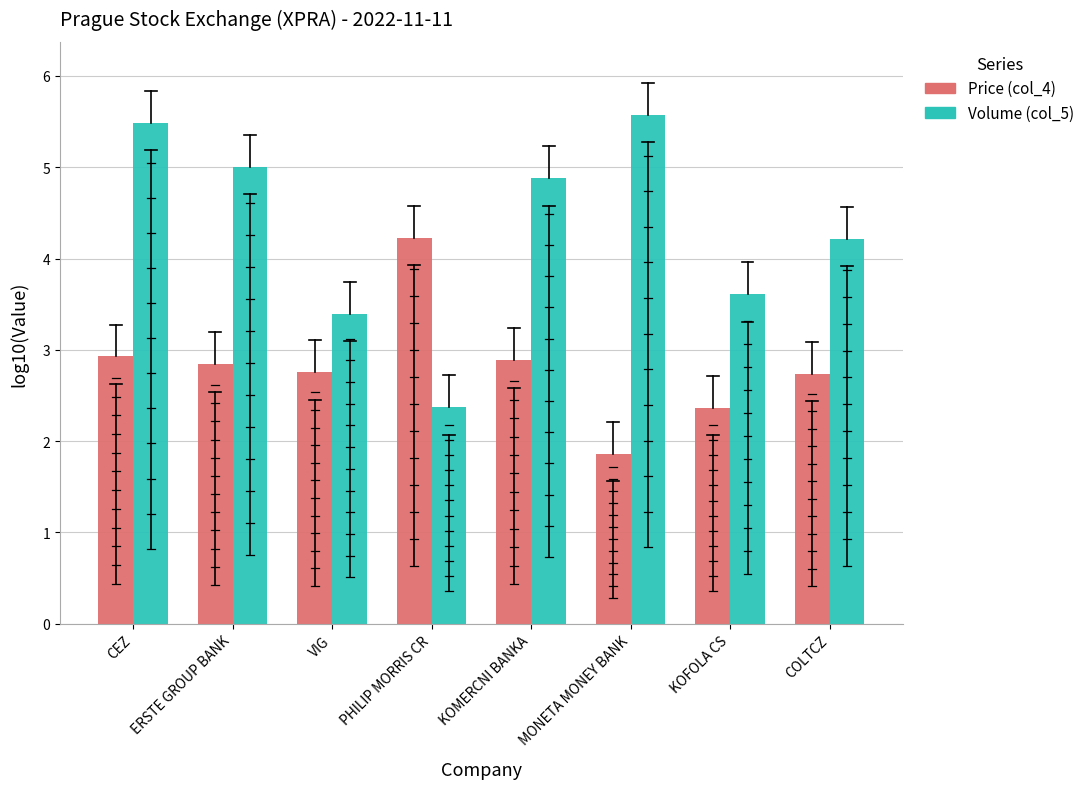

What is the difference between the maximum and second lowest values in the Volume (col_5) series?

2.2